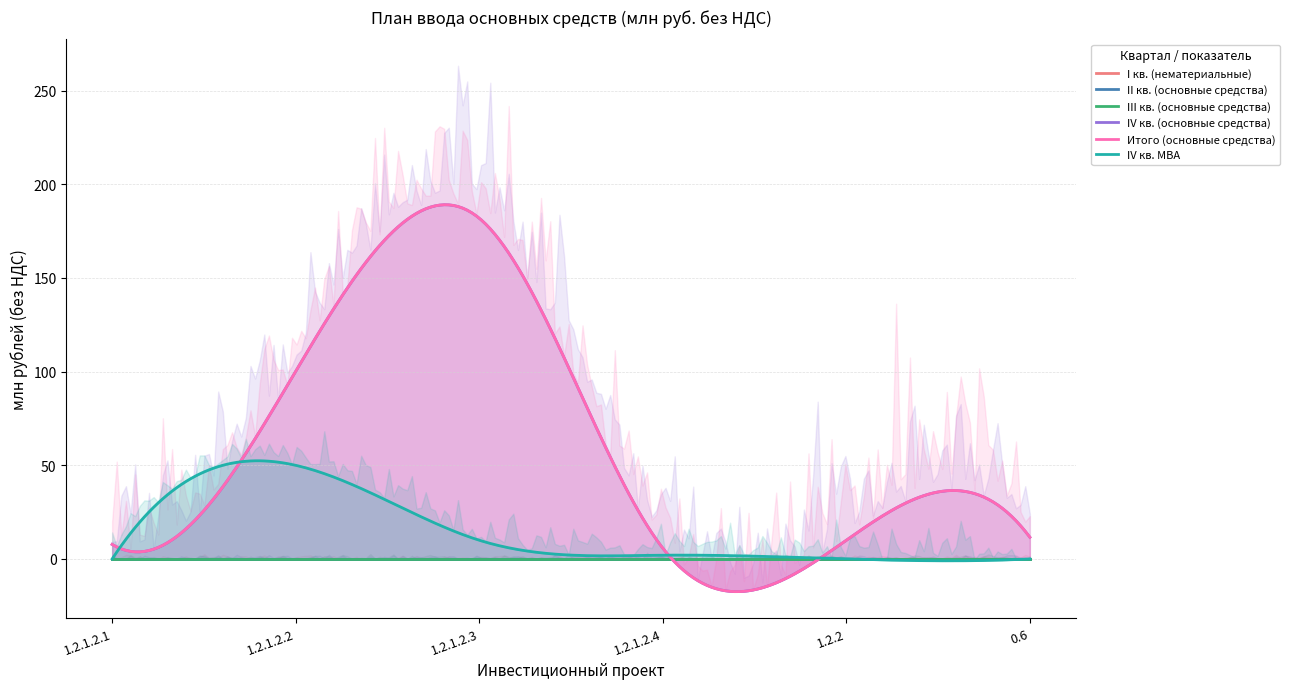

What are all the series names shown in the legend?

I кв. (нематериальные), II кв. (основные средства), III кв. (основные средства), IV кв. (основные средства), Итого (основные средства), IV кв. МВА